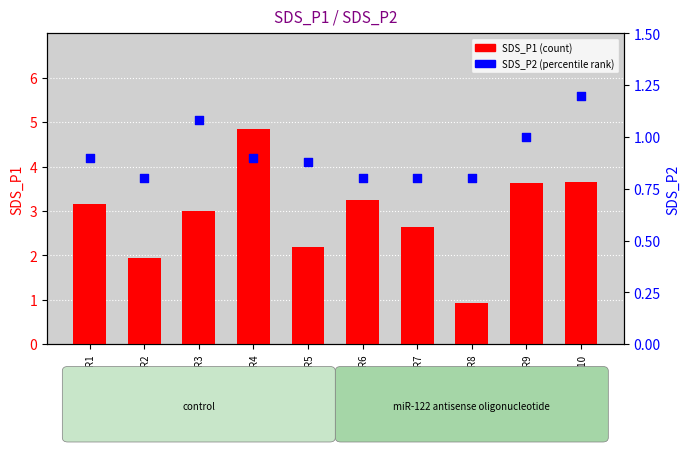

Which series has the widest spread of Y values?

SDS_P1 (count)